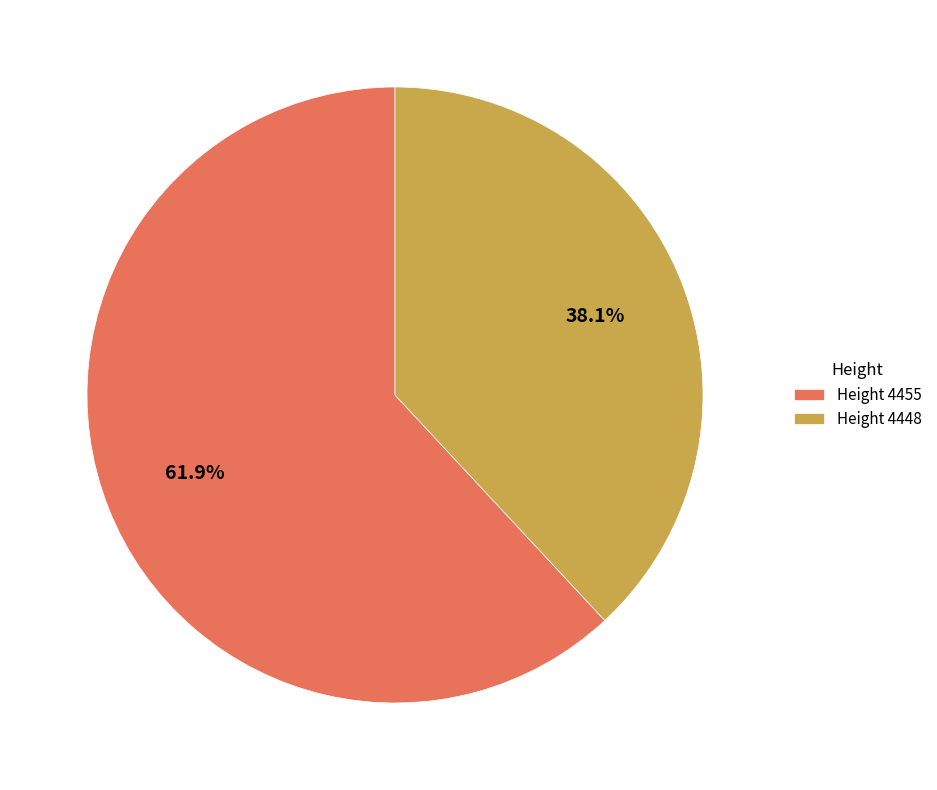

What percentage is NOT represented by Height 4455?

38.1%